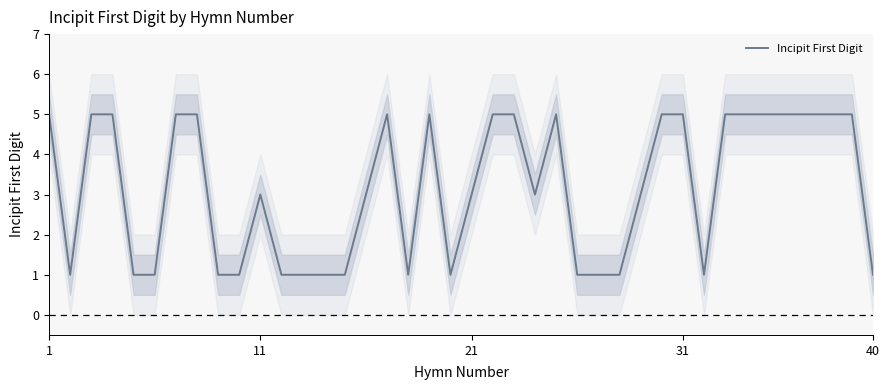

Reading right to left, extract all data points from this chart.

1	5	5	5	5	5	5	5	1	5	5	3	1	1	1	5	3	5	5	3	1	5	1	5	3	1	1	1	1	3	1	1	5	5	1	1	5	5	1	5